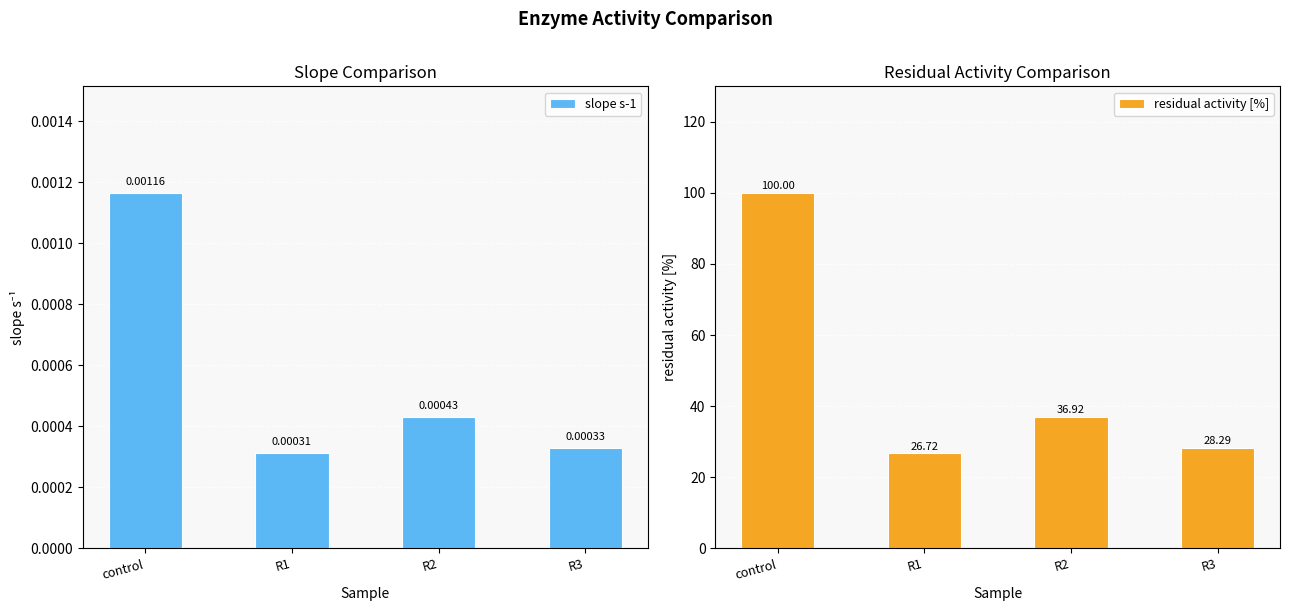

What is the label of the 2nd bar from the right?

R2